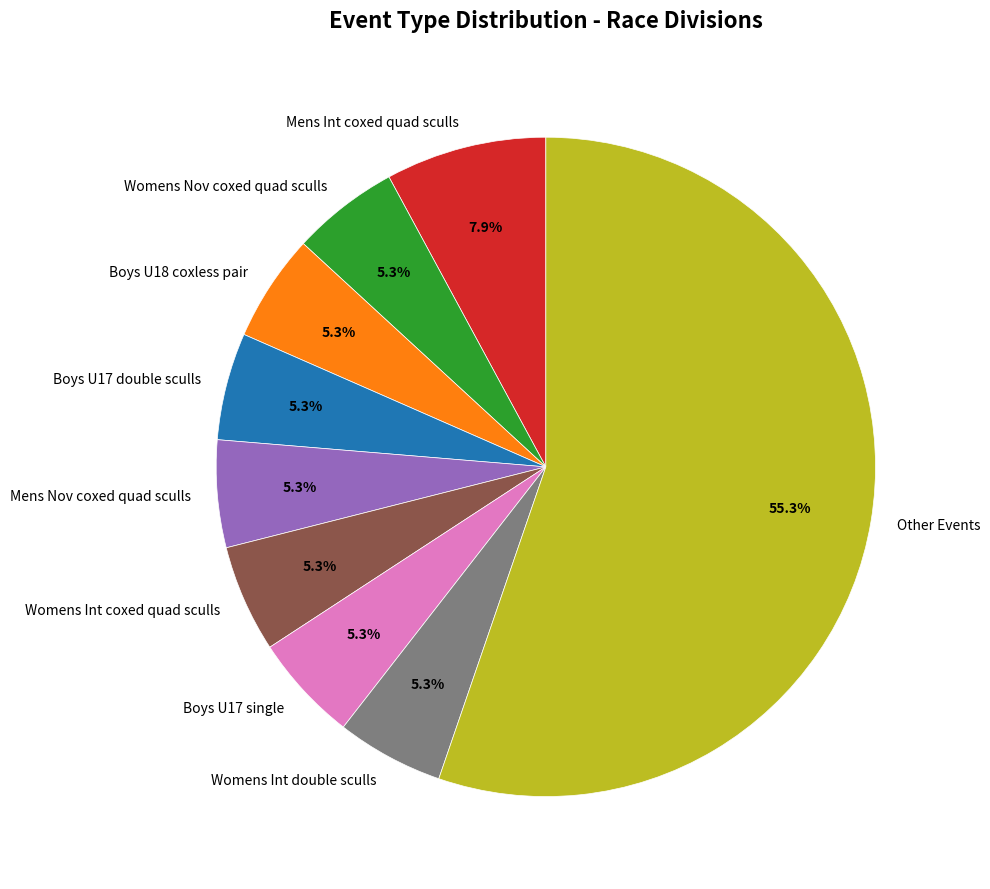

To the nearest percent, what is the average slice percentage?

11%